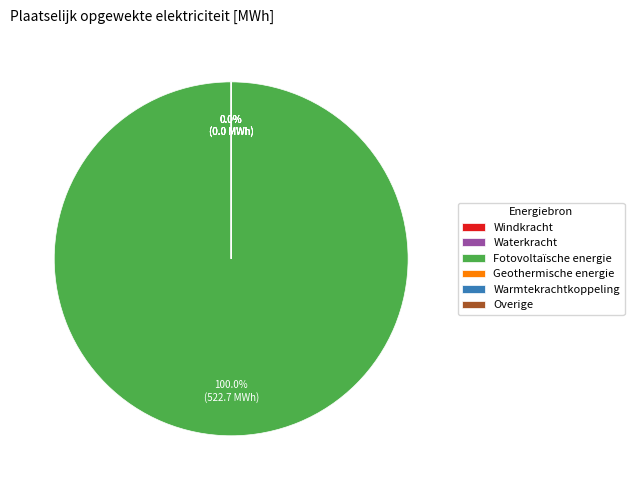

True or false: Fotovoltaïsche energie accounts for 100% of the total.

True